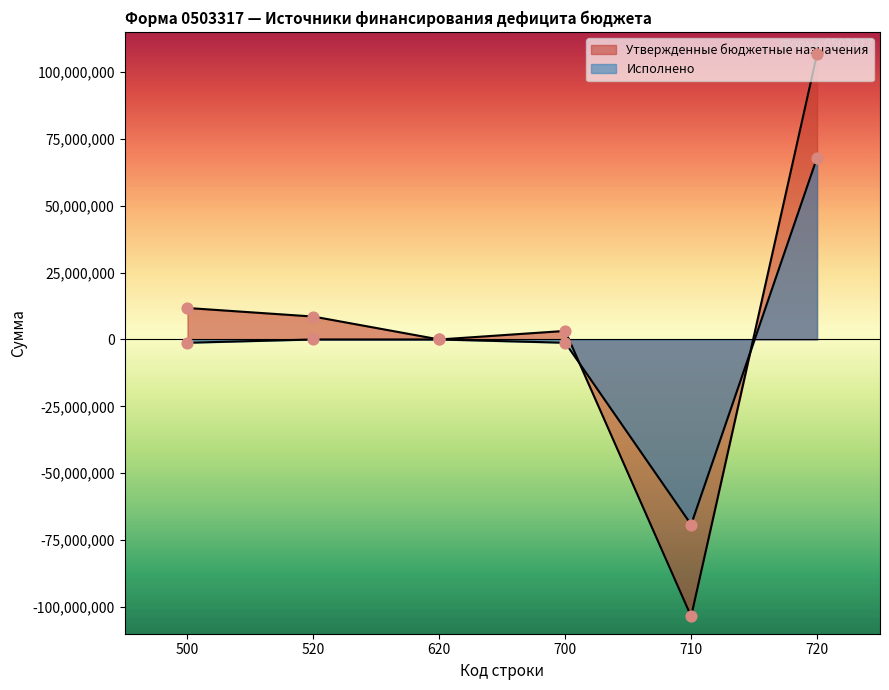

Which series reaches the minimum Y coordinate?

Утвержденные бюджетные назначения